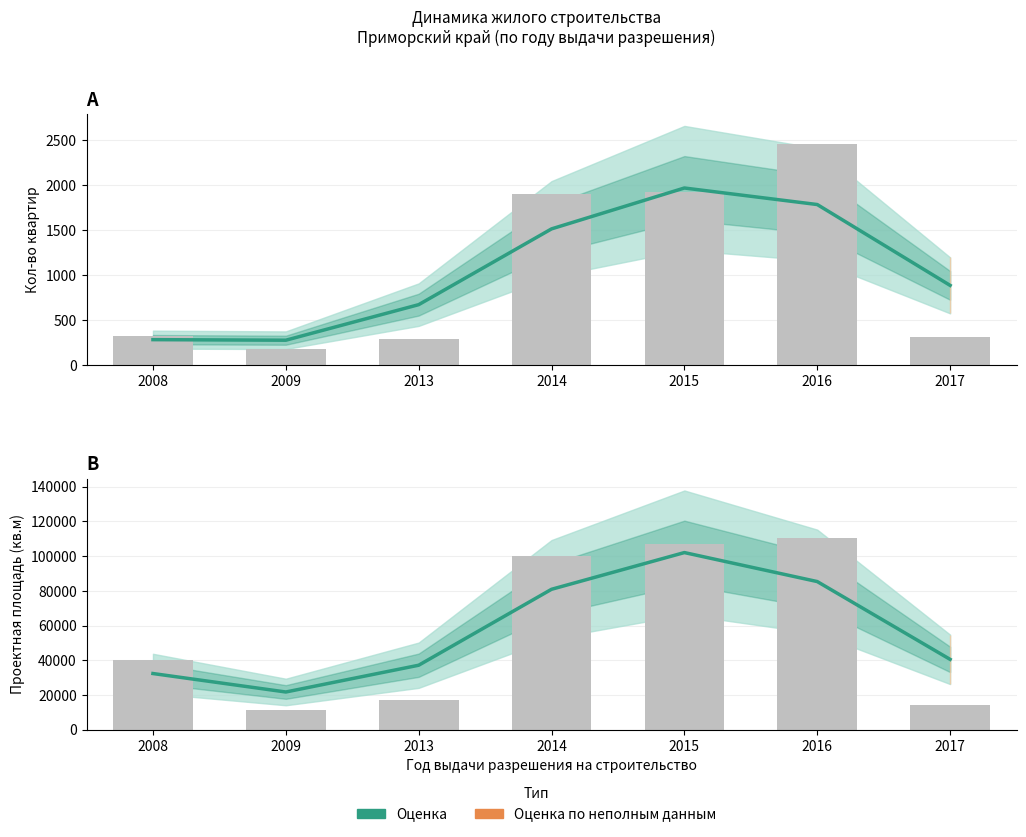

What is the difference between the second highest and second lowest values in the Оценка series?

52934.1